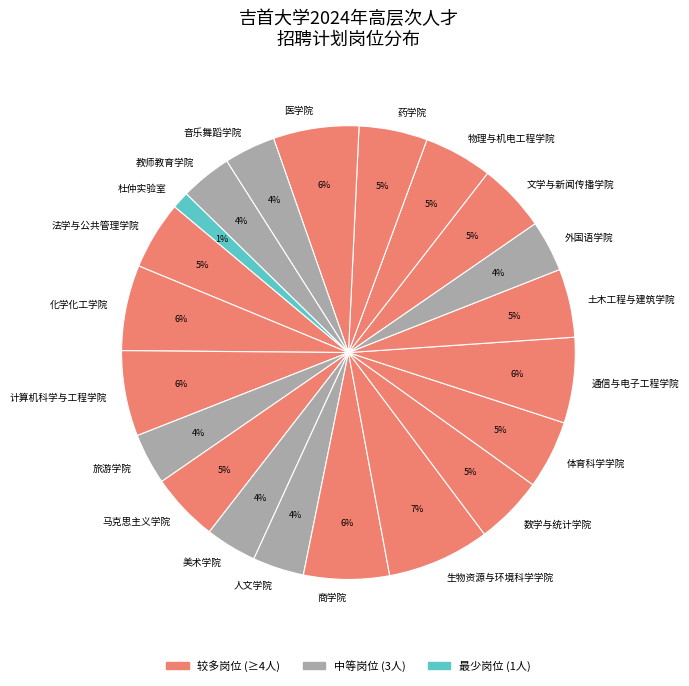

Which slice is the largest?

生物资源与环境科学学院